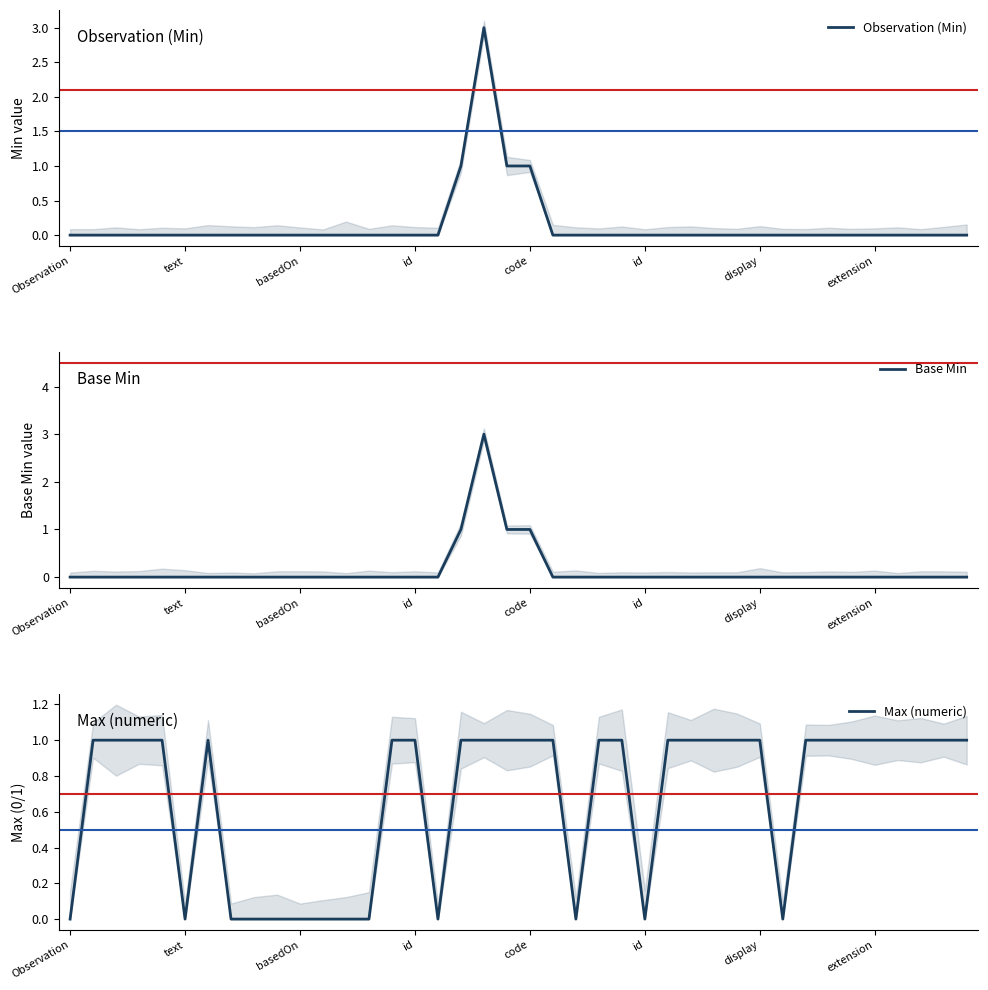

How many interior local peaks does the Base Min series have?

1